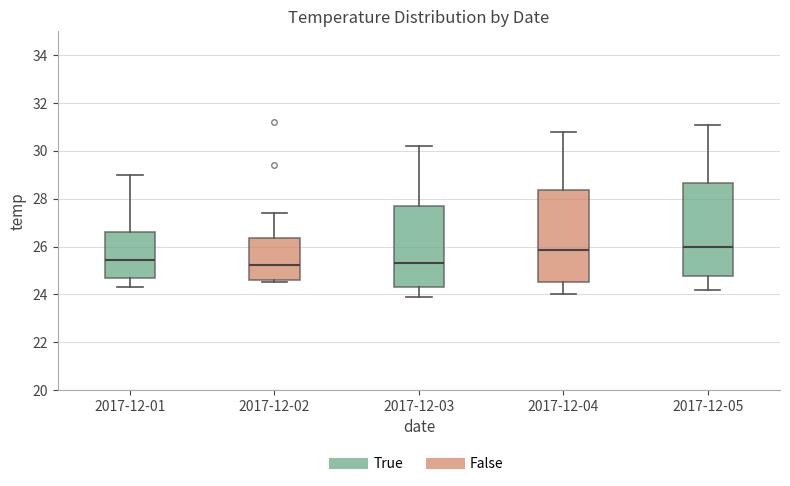

Where does the lower whisker of the box for 2017-12-03 end on the y-axis? The values are not printed on the chart, so give them approximately, as read against the axis.

24.0